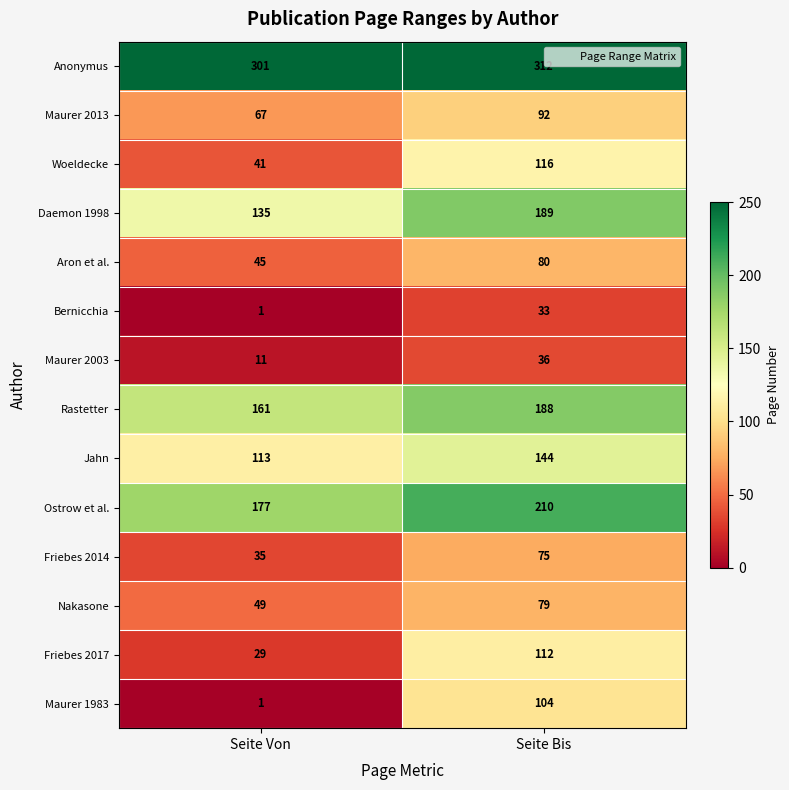

At which label is Maurer 2013 closest to 79?

Seite Von